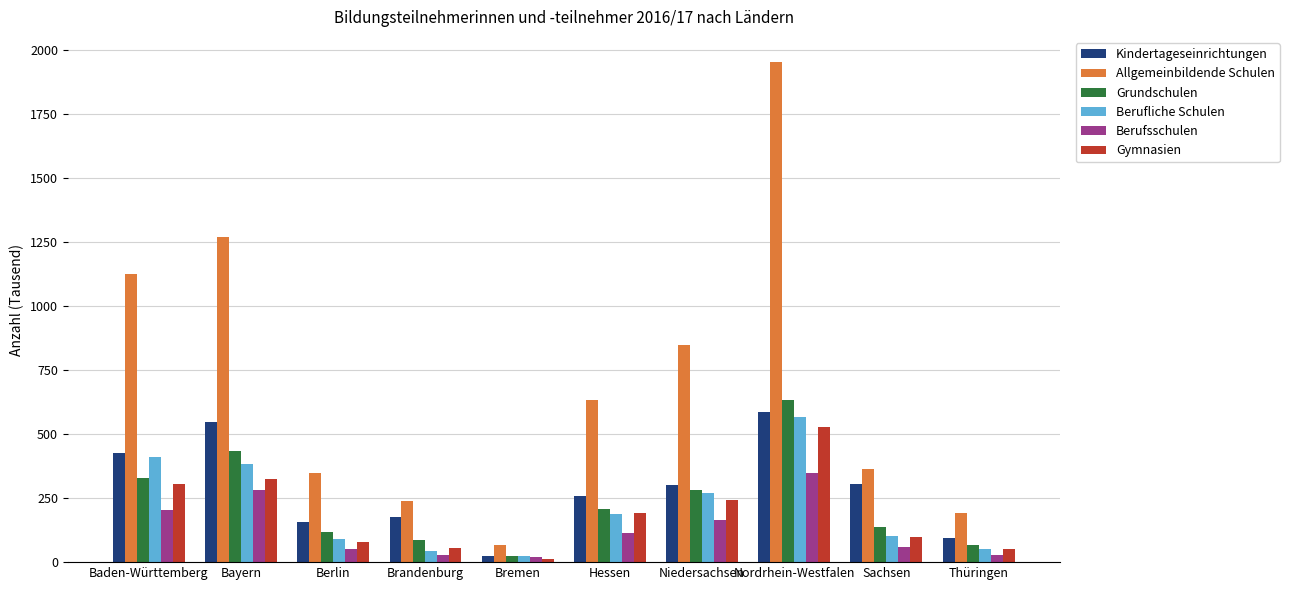

At which label does Gymnasien first exceed 192?

Baden-Württemberg